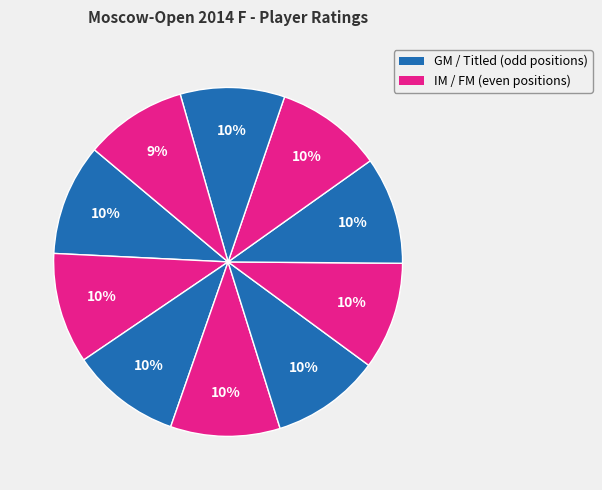

How many segments does this pie chart have?

10